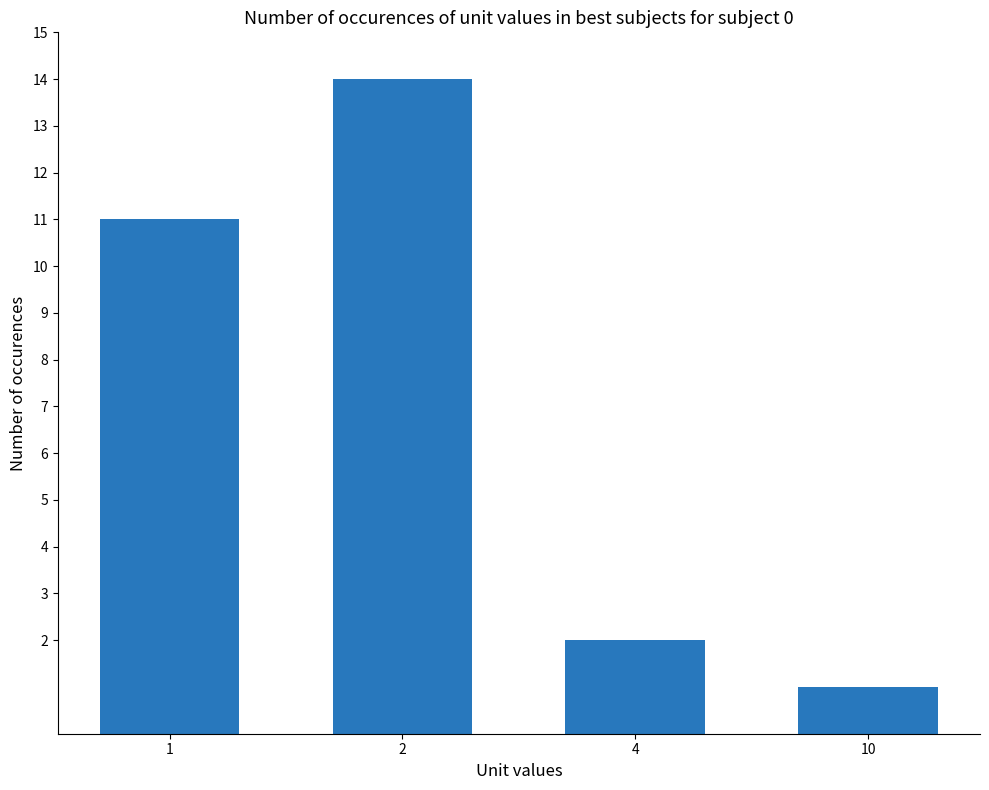

Rank the categories by value from lowest to highest.

10, 4, 1, 2